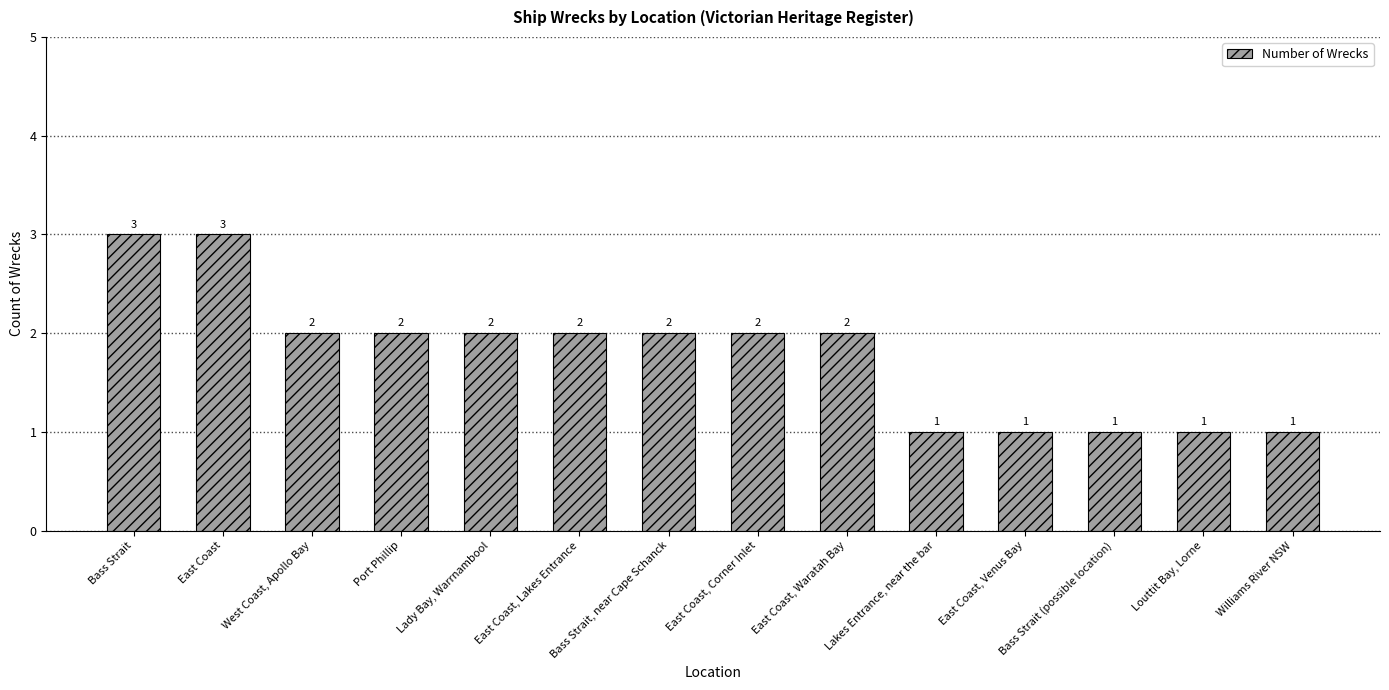

Which has a higher value, Lakes Entrance, near the bar or Lady Bay, Warrnambool?

Lady Bay, Warrnambool